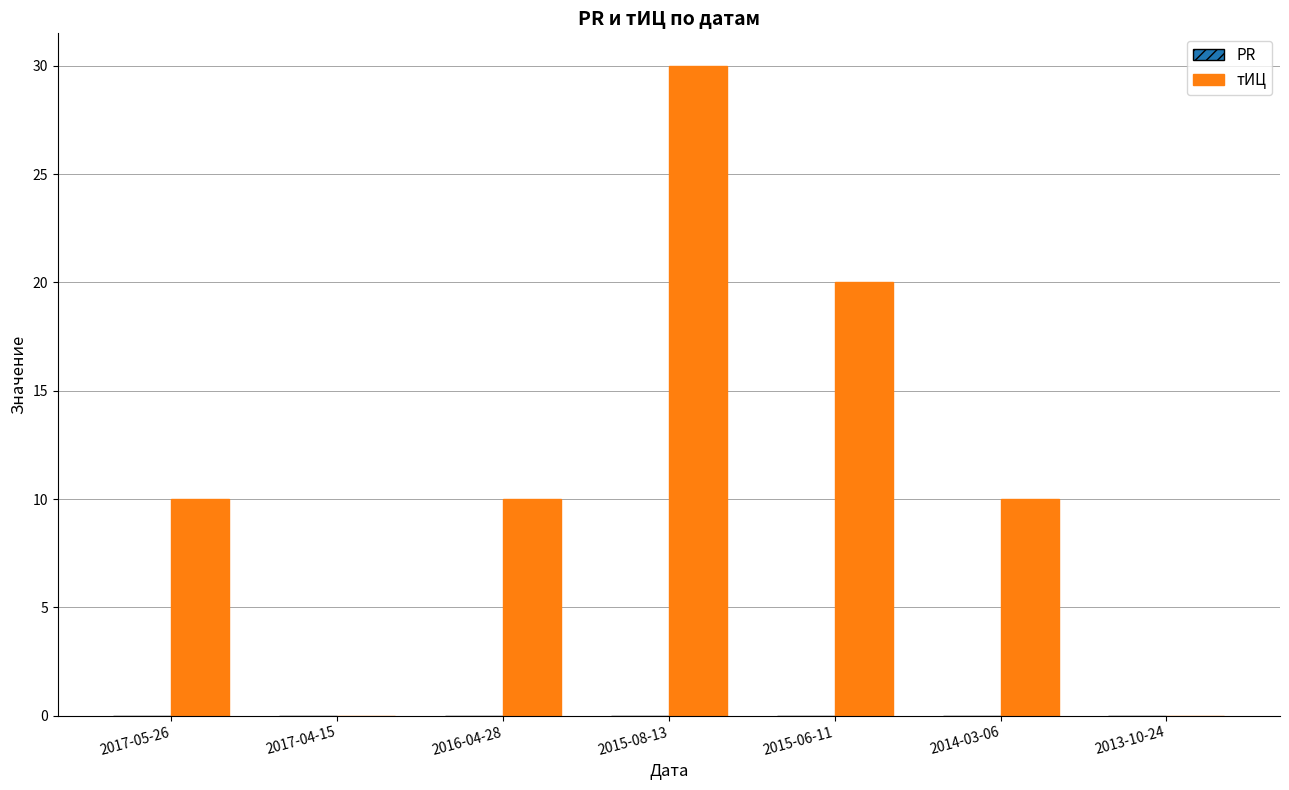

The value at 2013-10-24 is 0. True or false?

True